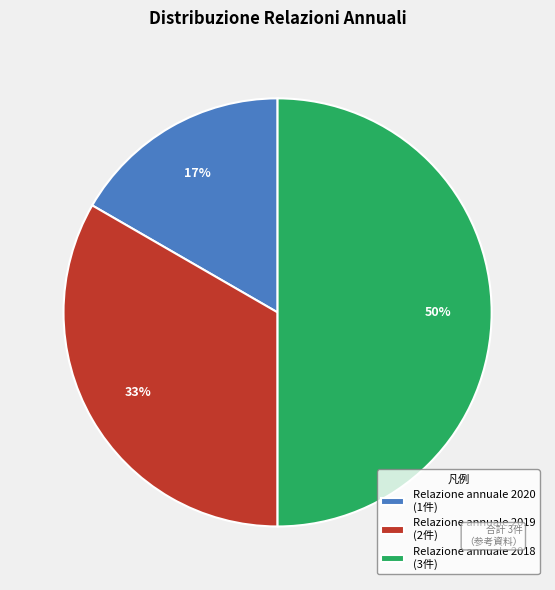

Does Relazione annuale 2020 (1件) account for over 50% of the chart?

No